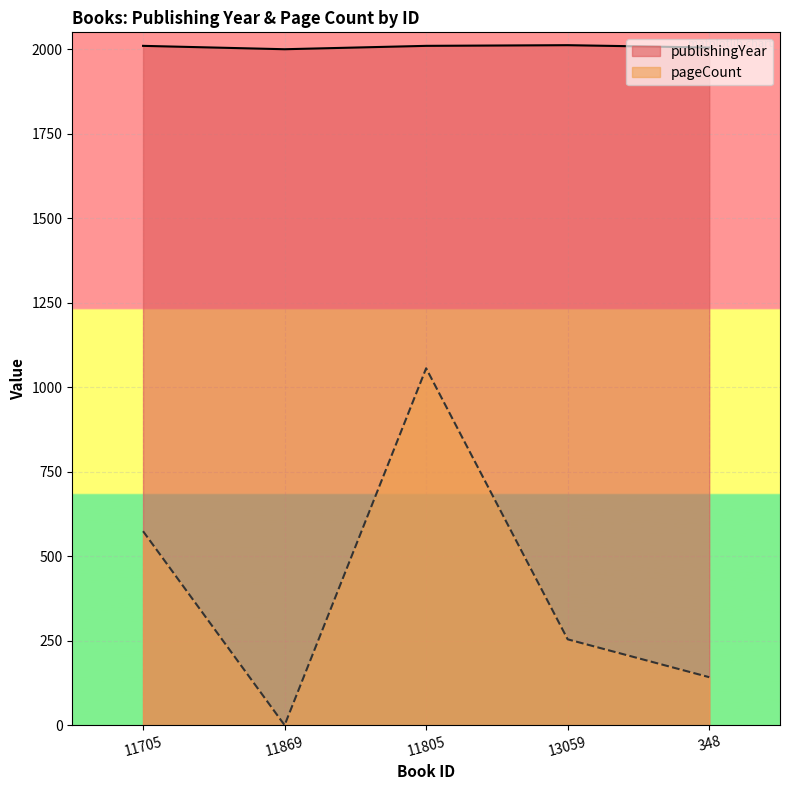

Is the value of pageCount at 11805 greater than the value of publishingYear at 11869?

No